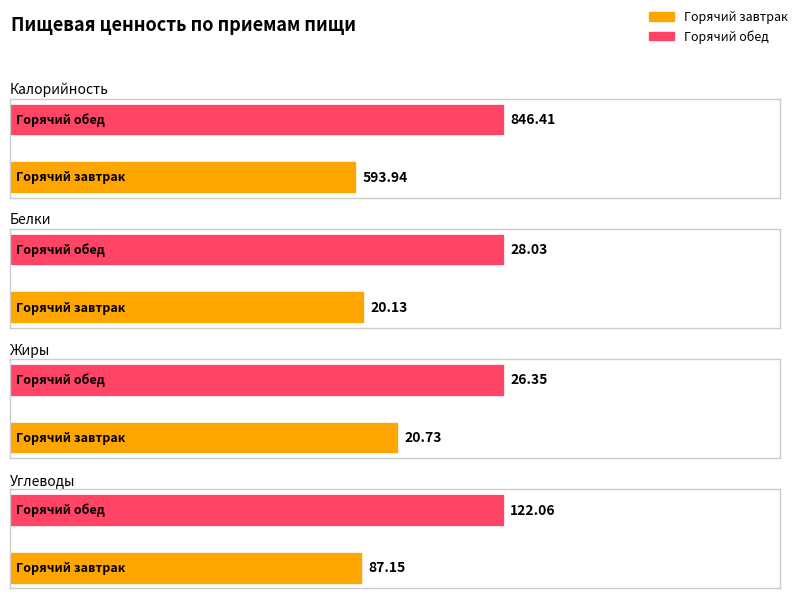

What is the label of the 2nd bar from the left?

Горячий обед